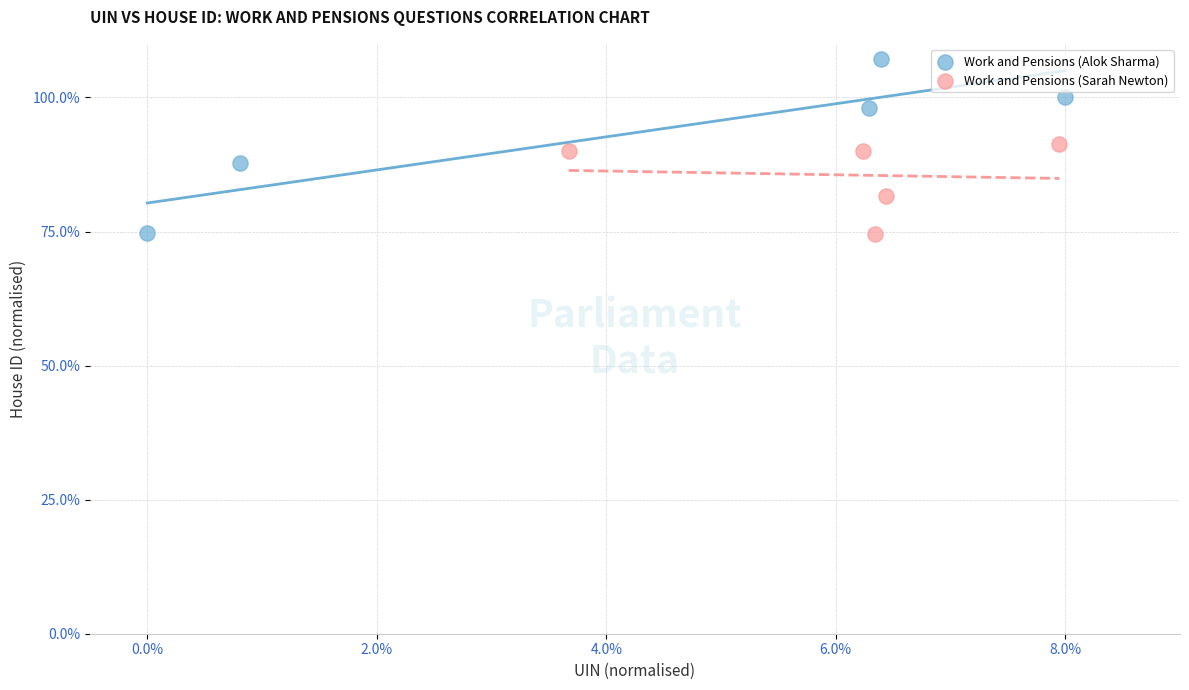

Which series contains the highest Y value?

Work and Pensions (Alok Sharma)